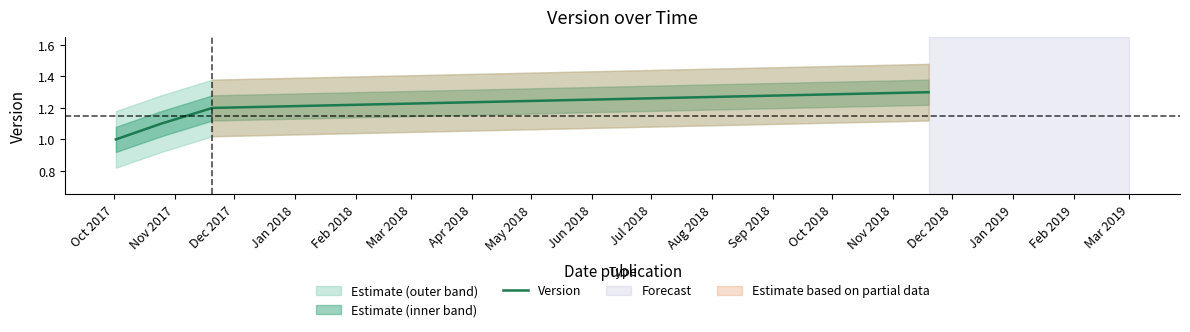

What is the minimum value for Version?

1.0